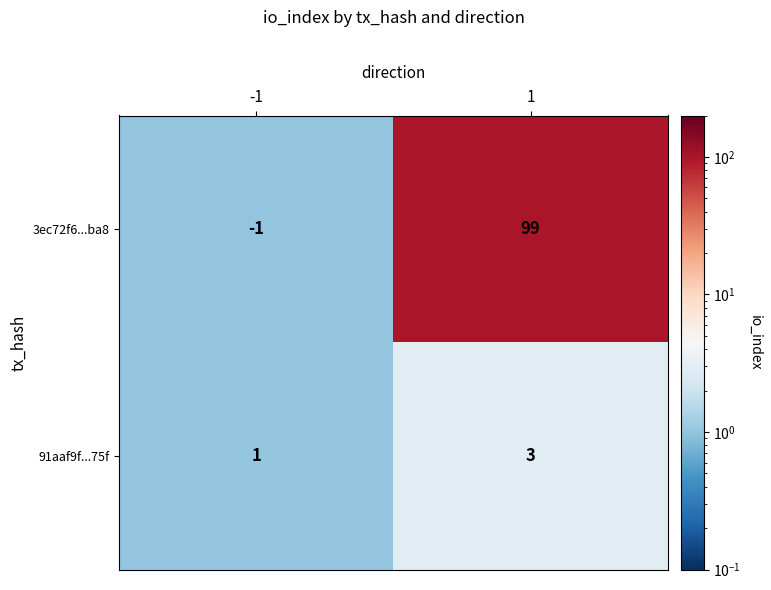

What is the sum of the 91aaf9f...75f values at 1 and -1?

4